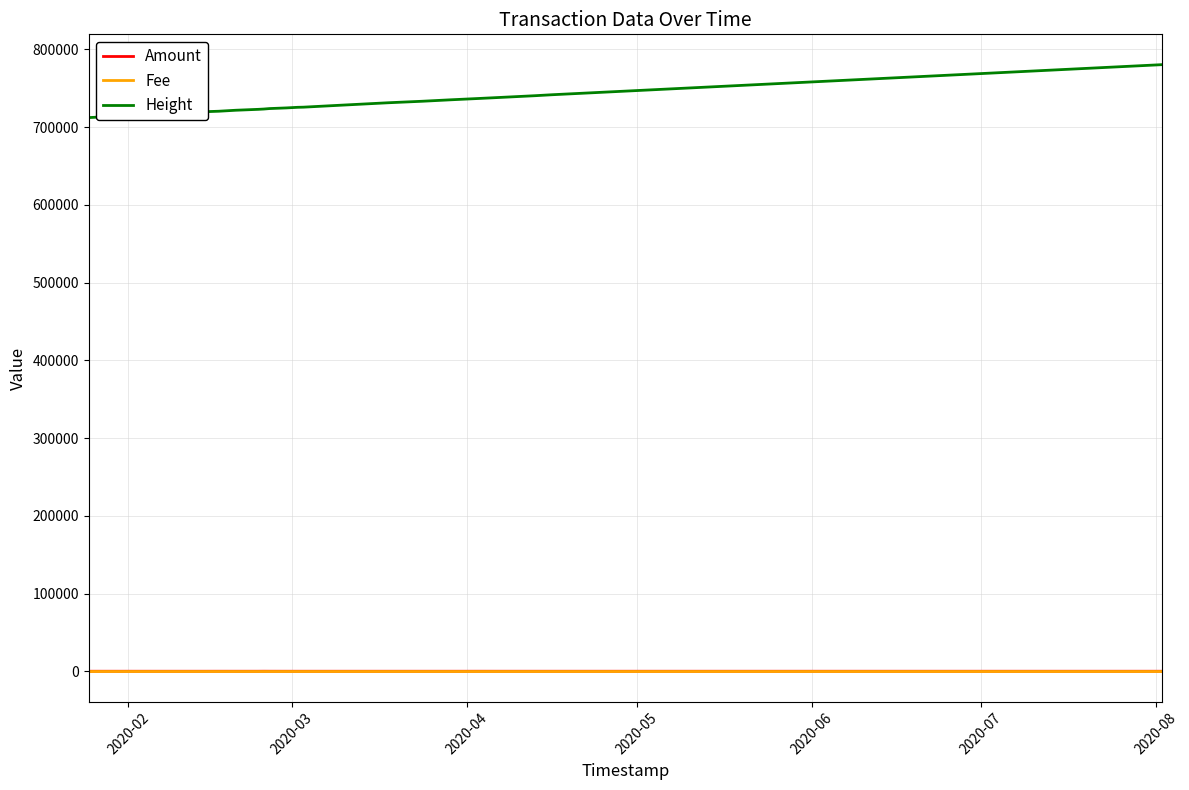

What is the difference between the maximum and second lowest values in the Fee series?

0.1